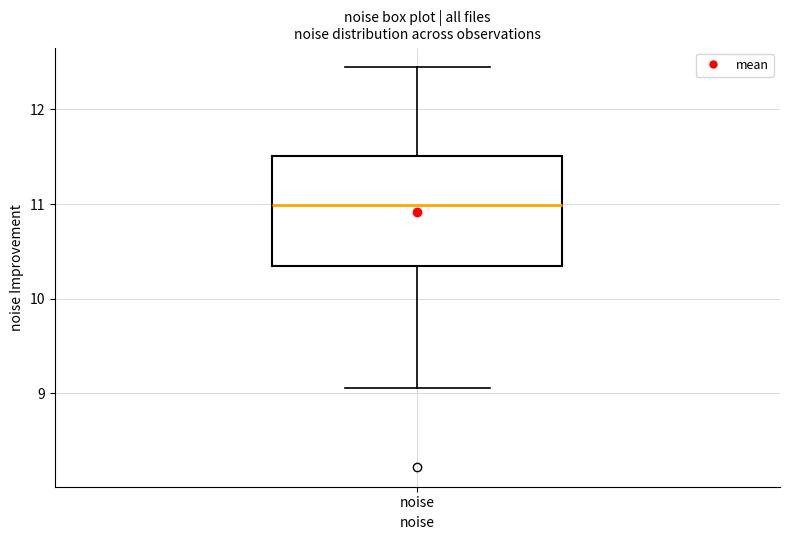

Read this box plot against the y-axis: the position of the median line, the range covered by the box, and the ends of both whiskers. The values are not printed on the chart, so give them approximately, as read against the axis.

median 11.0, box 10.3 to 11.5, whiskers 9.1 to 12.4